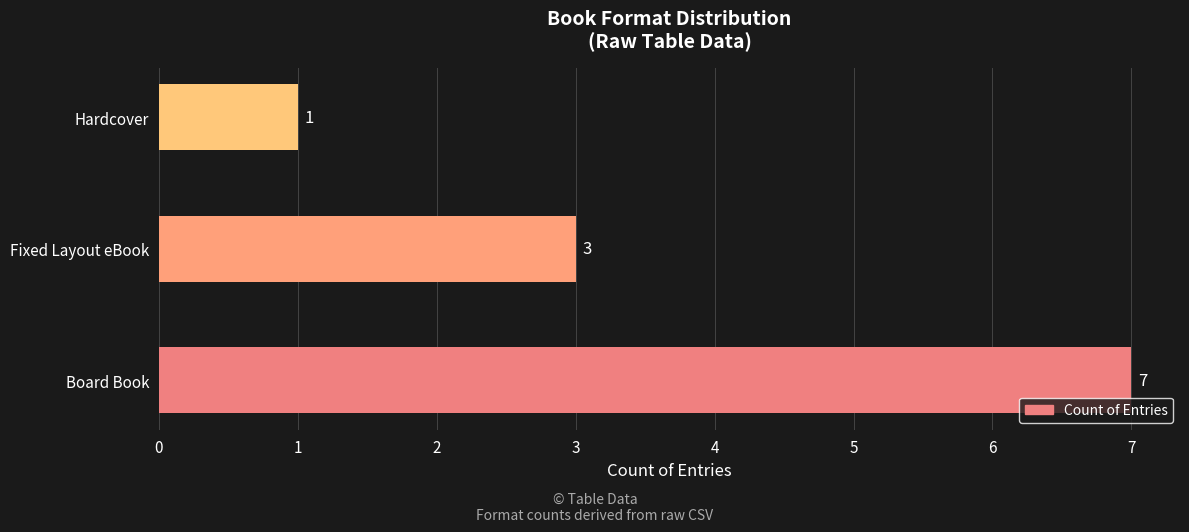

How many data points does each series have?

3